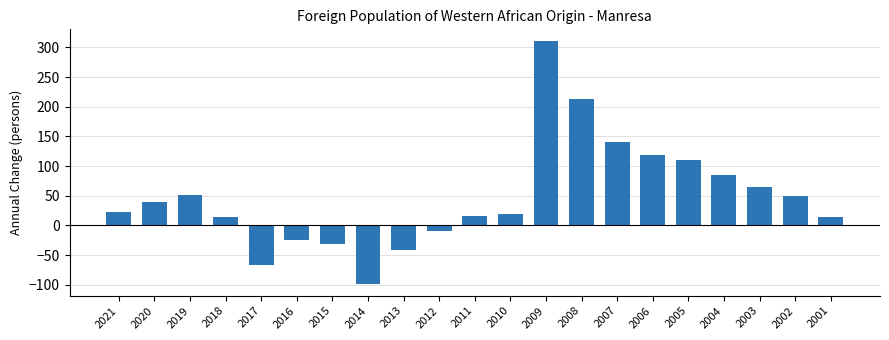

The value at 2004 is 85. True or false?

True